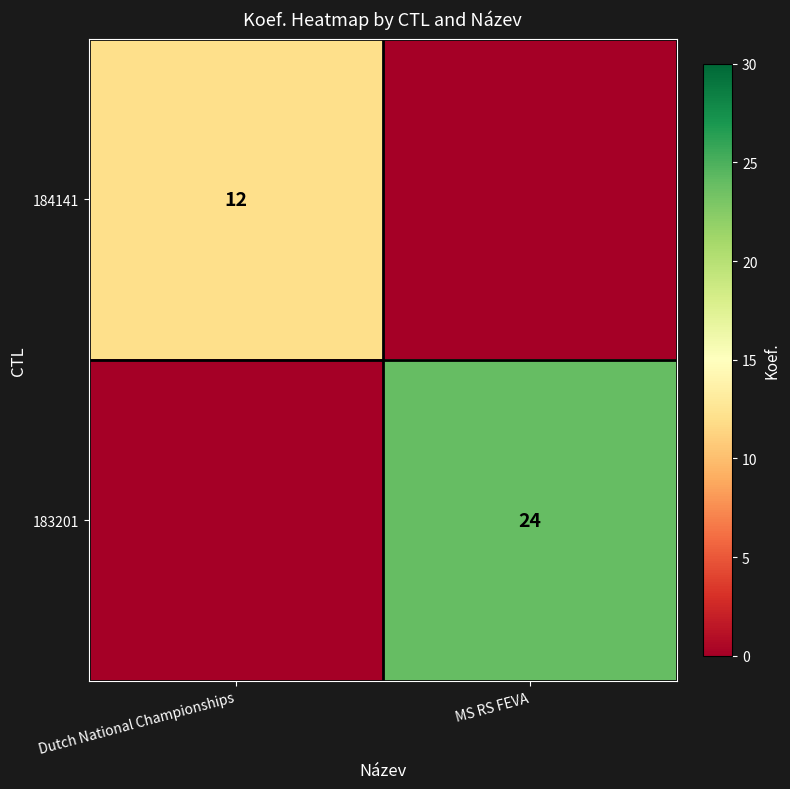

True or false: 184141 has a value of 12 at Dutch National Championships.

True